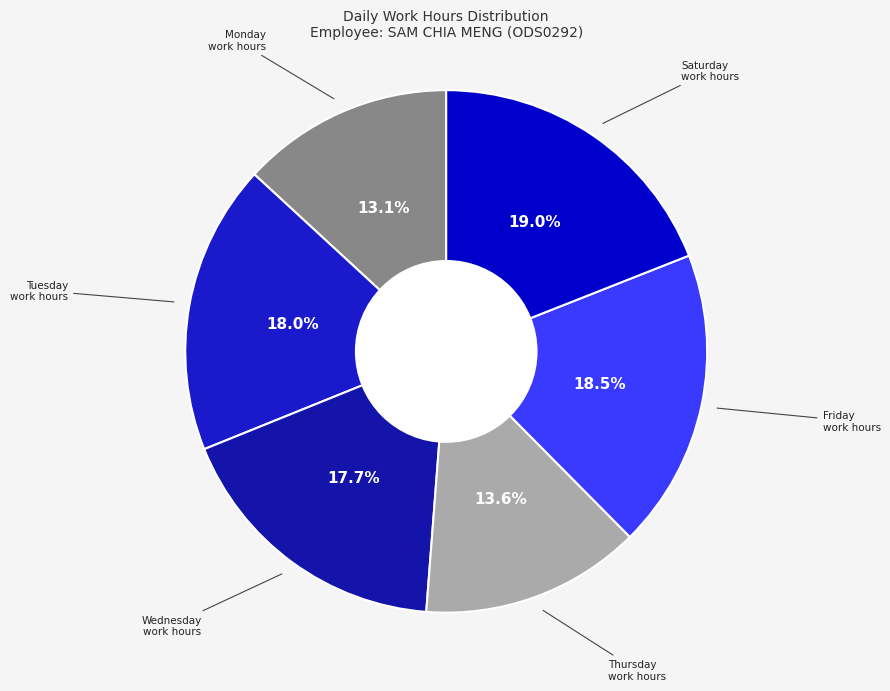

How many segments does this pie chart have?

6